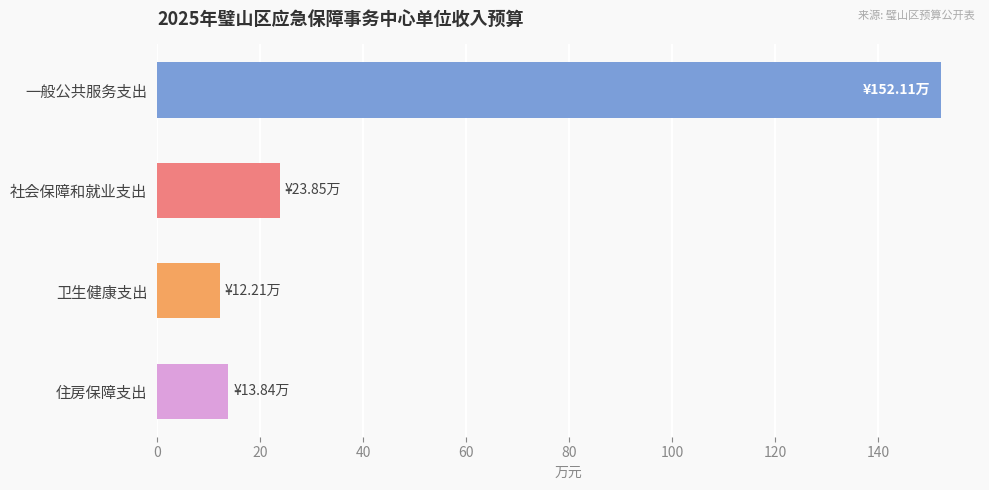

Are the bars grouped side by side (vs. stacked)?

No